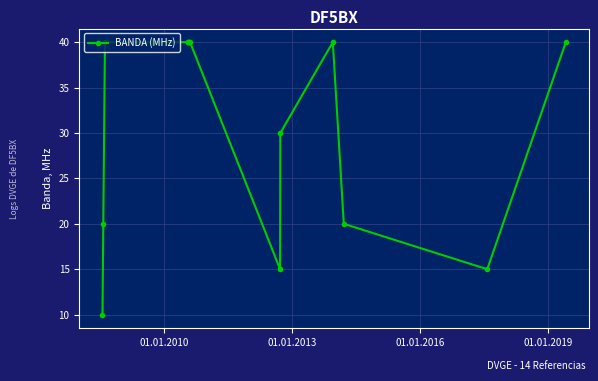

Count the values in the range 20 to 40.

12